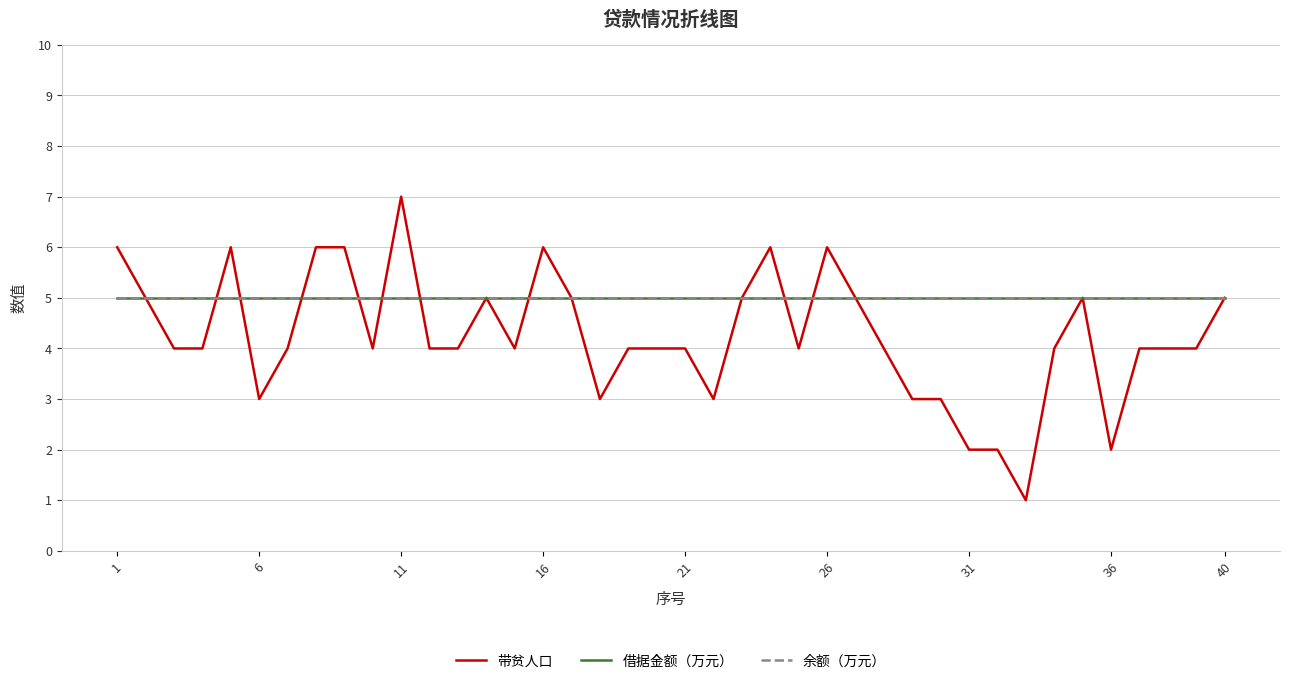

What is the difference between the maximum and second lowest values in the 带贫人口 series?

5